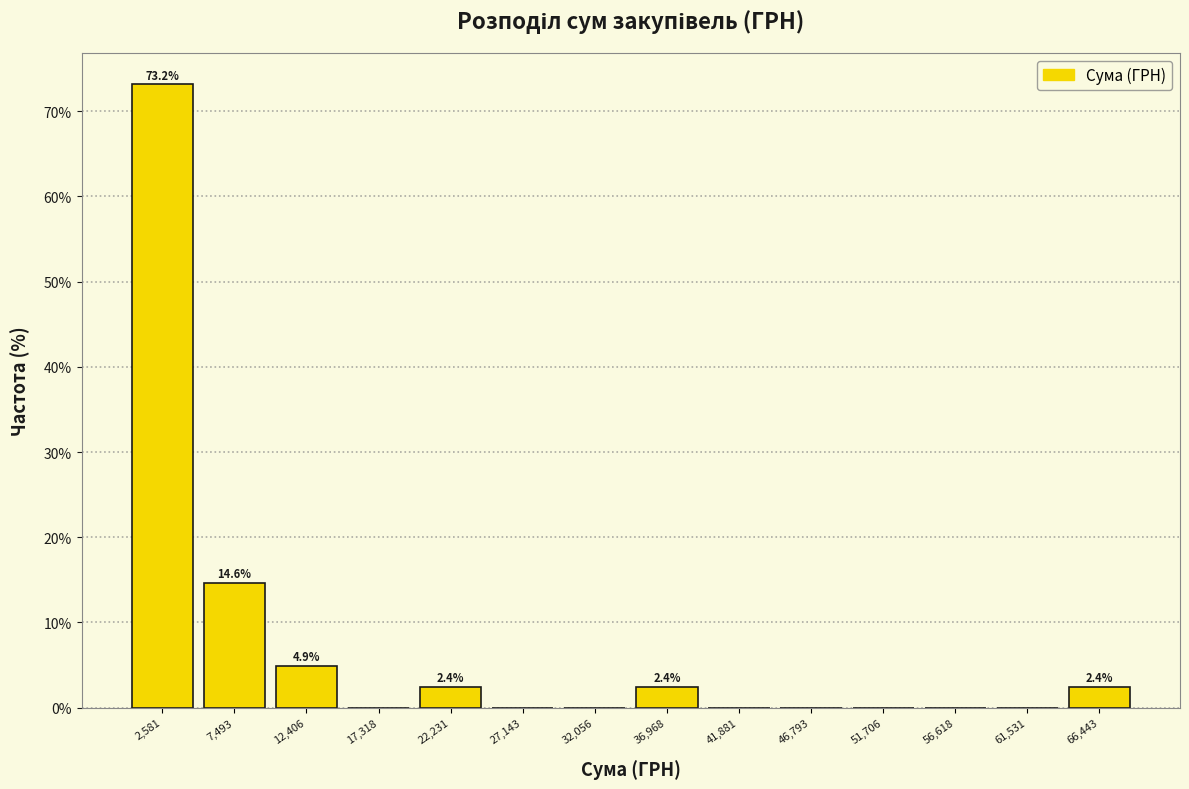

Over which range of the x-axis is the bar tallest?

0 to 5000